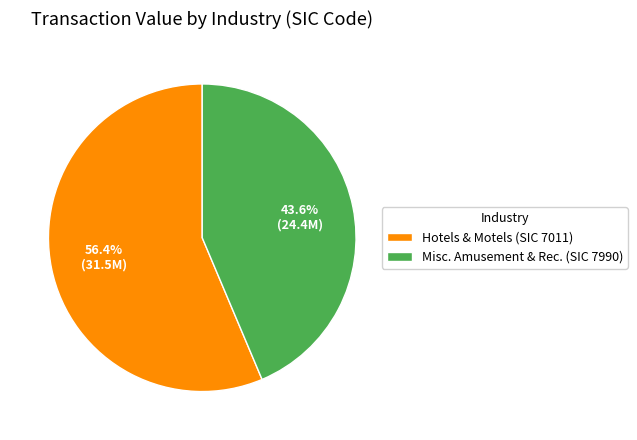

Which has a higher value, Hotels & Motels (SIC 7011) or Misc. Amusement & Rec. (SIC 7990)?

Hotels & Motels (SIC 7011)